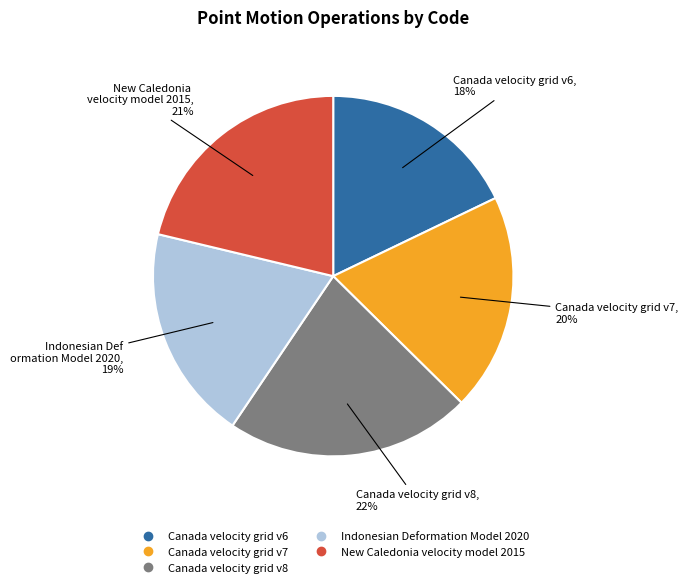

To the nearest percent, what is the difference between the New Caledonia velocity model 2015 and Indonesian Deformation Model 2020 slice percentages?

2%